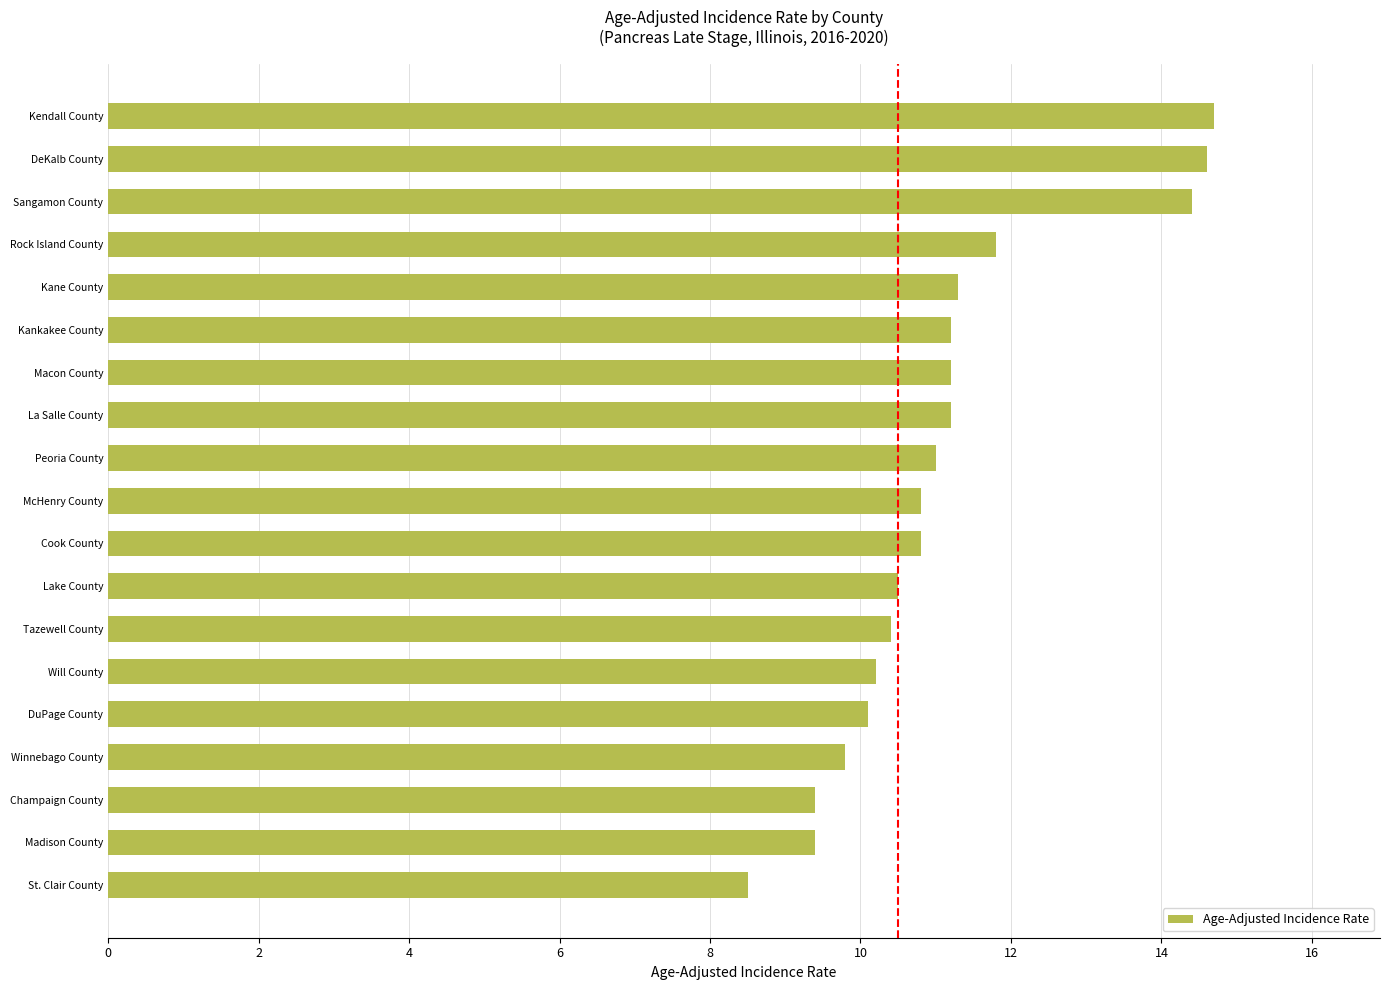

Count the number of data series in this chart.

1